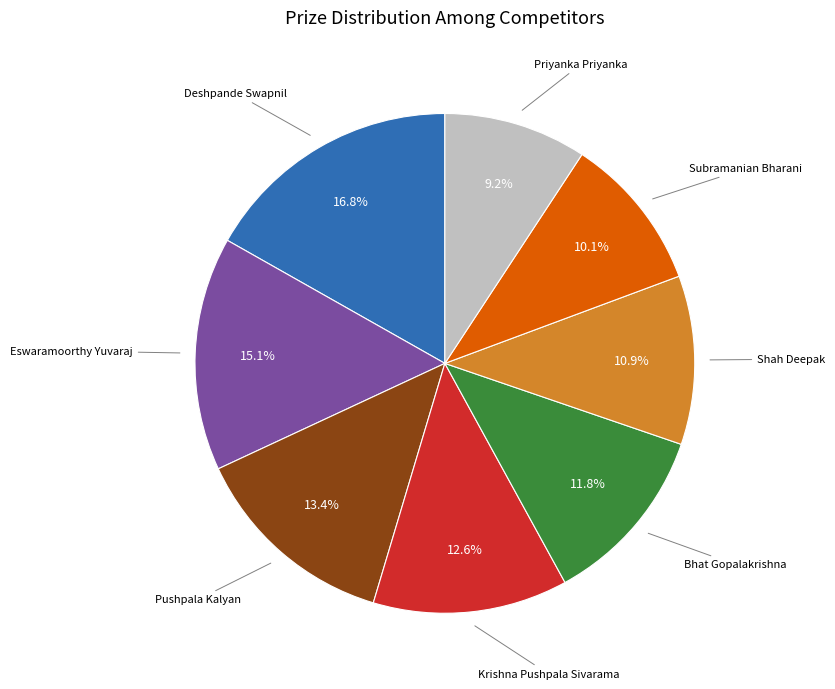

How many slices are in this pie chart?

8